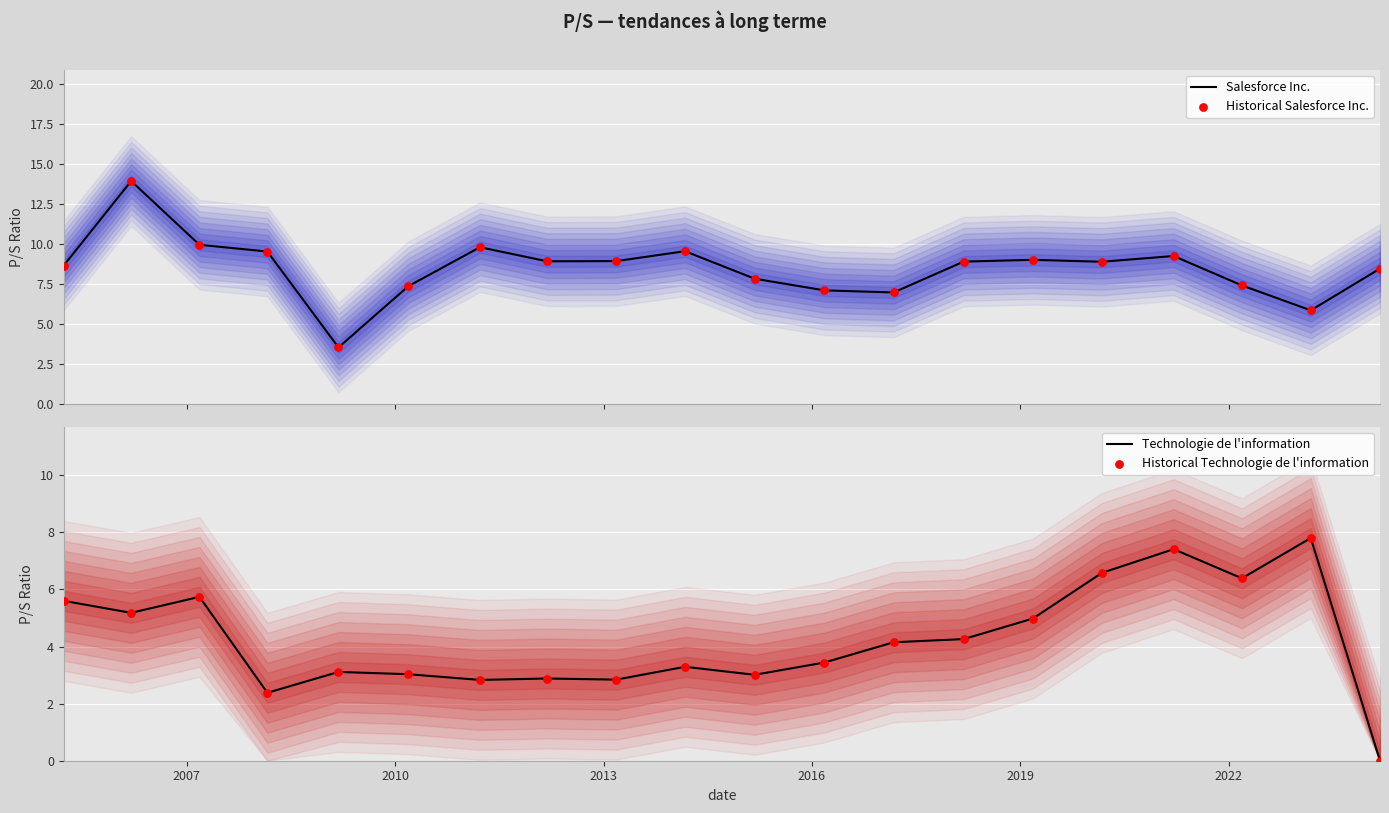

What is the minimum value for Salesforce Inc.?

3.5